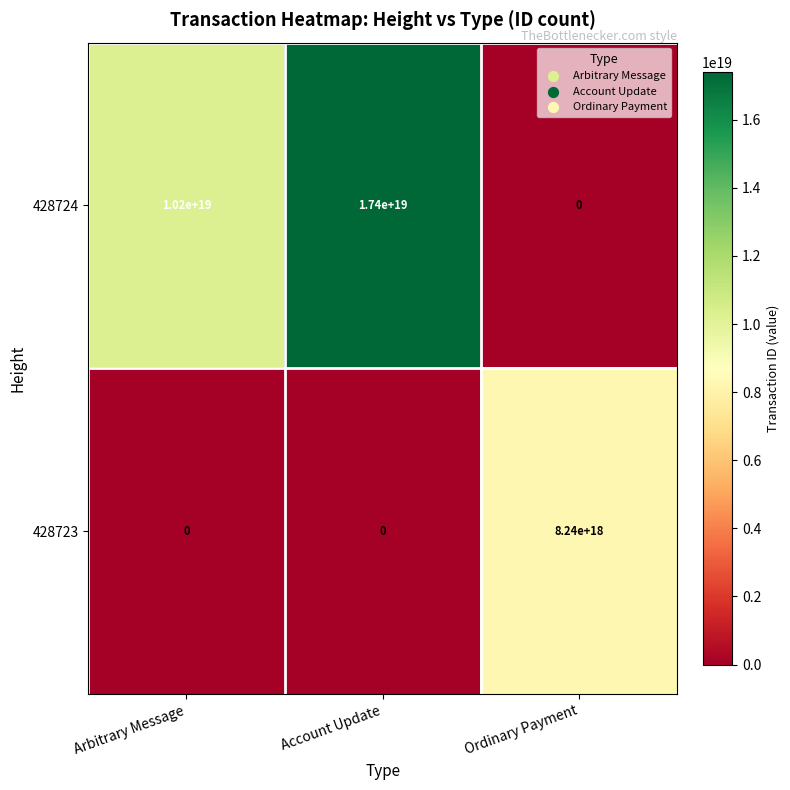

Is it true that 428724 equals 10200000000000000000 at Arbitrary Message?

True